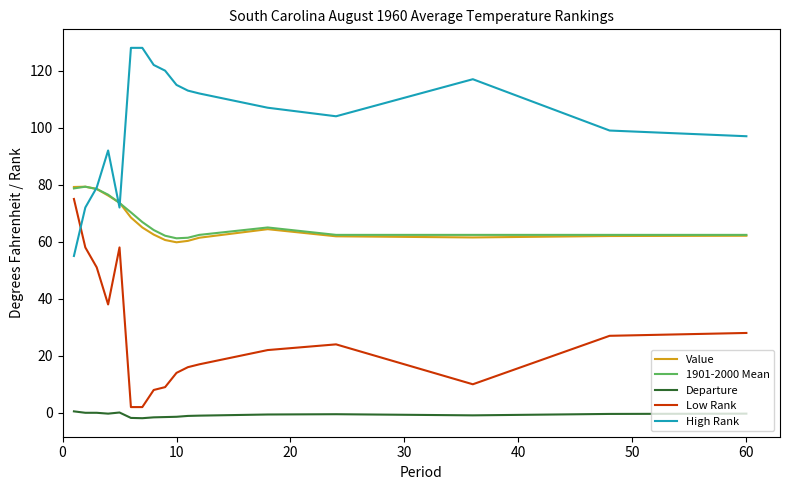

True or false: Value and Departure intersect in this chart.

False